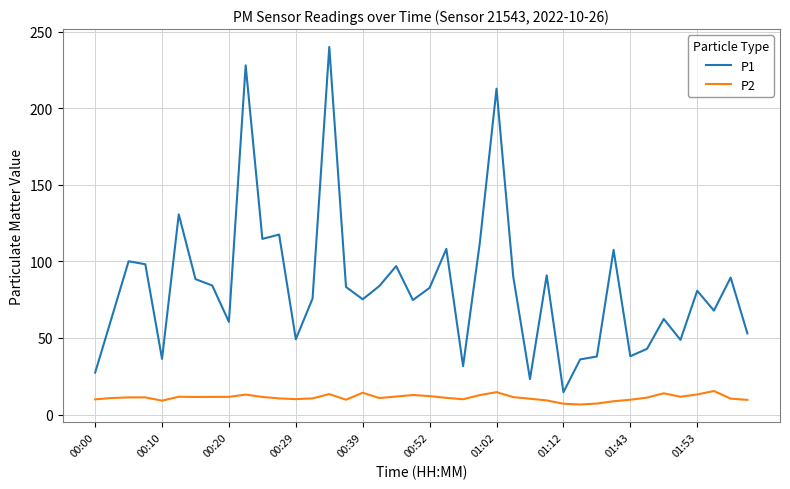

True or false: P2 and P1 intersect in this chart.

False